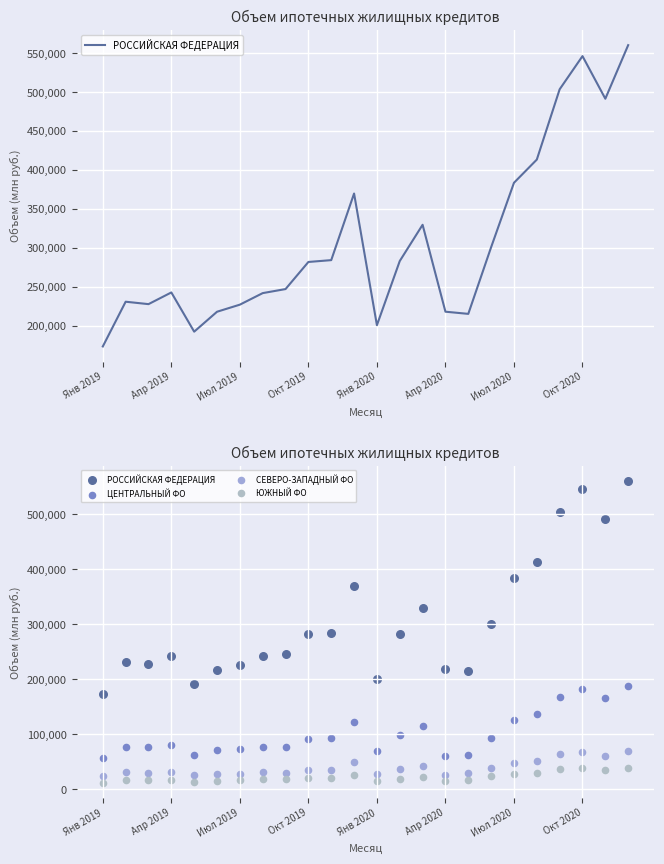

Which series reaches the minimum Y coordinate?

ЮЖНЫЙ ФО